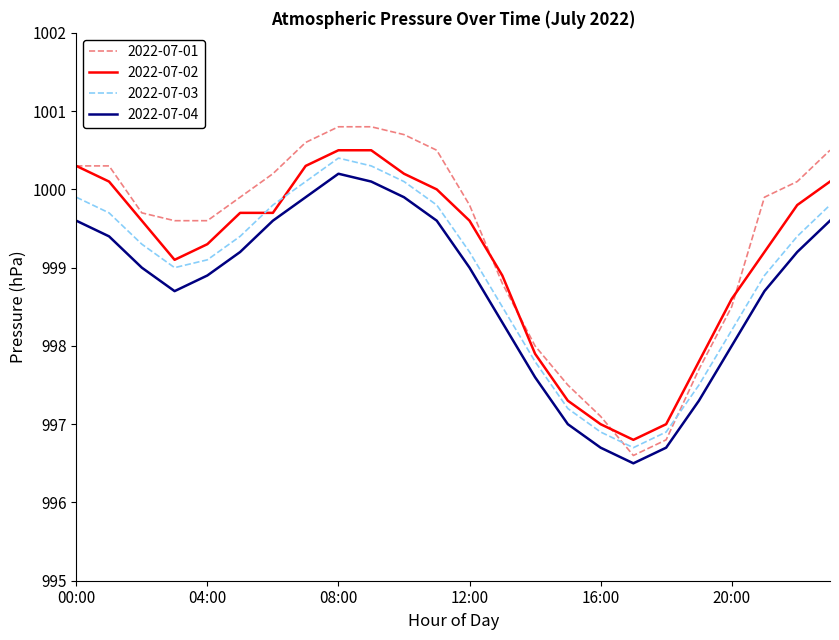

How many categories are shown in the chart?

24